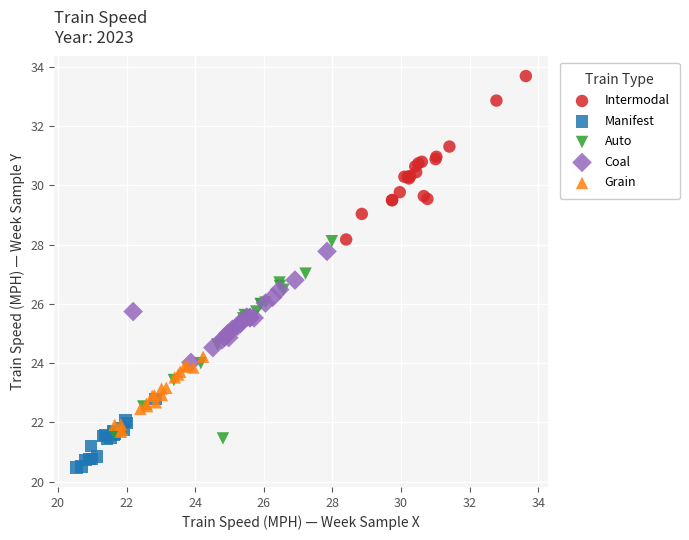

Which series contains the lowest Y value?

Manifest